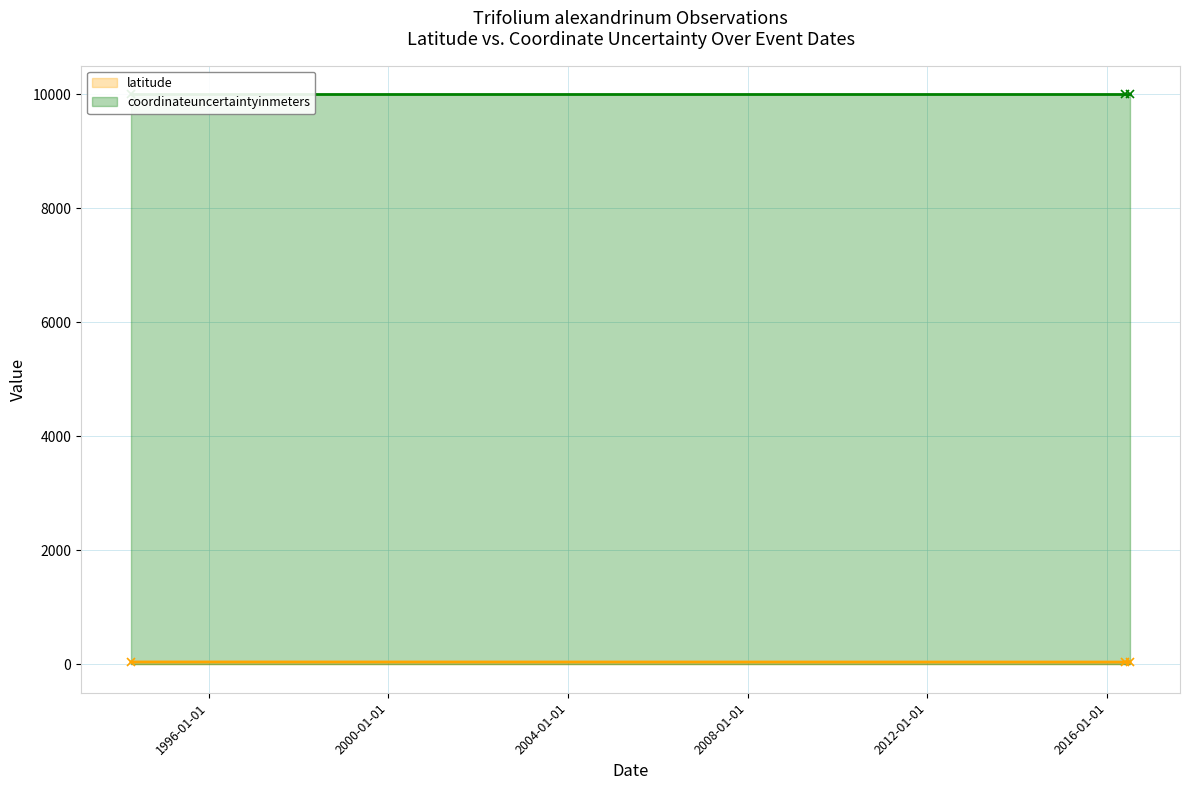

How many data points in latitude are less than 40?

1